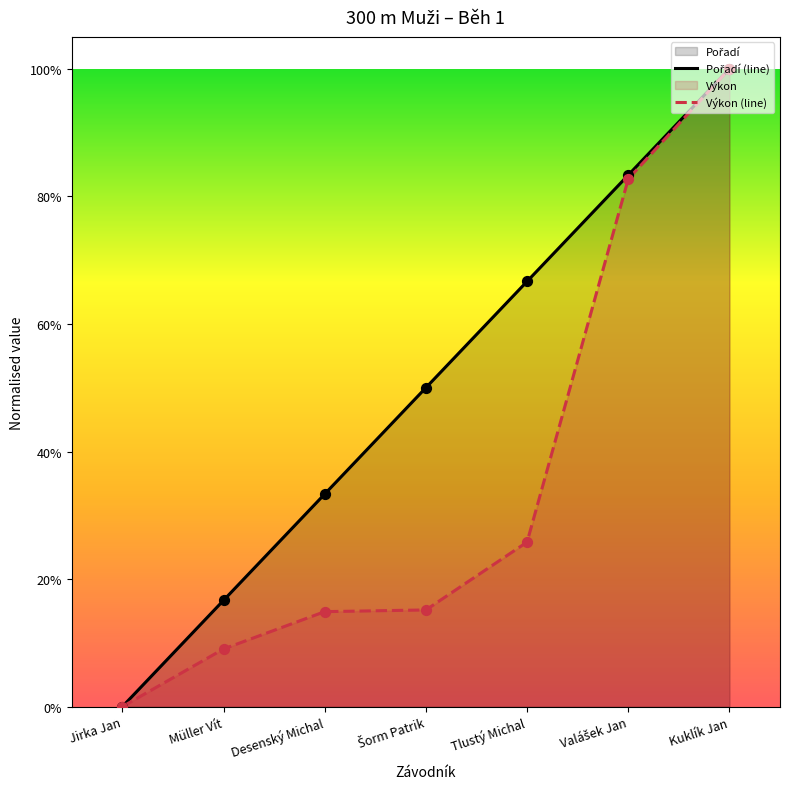

At which category is the sum across all series the highest?

Kuklík Jan